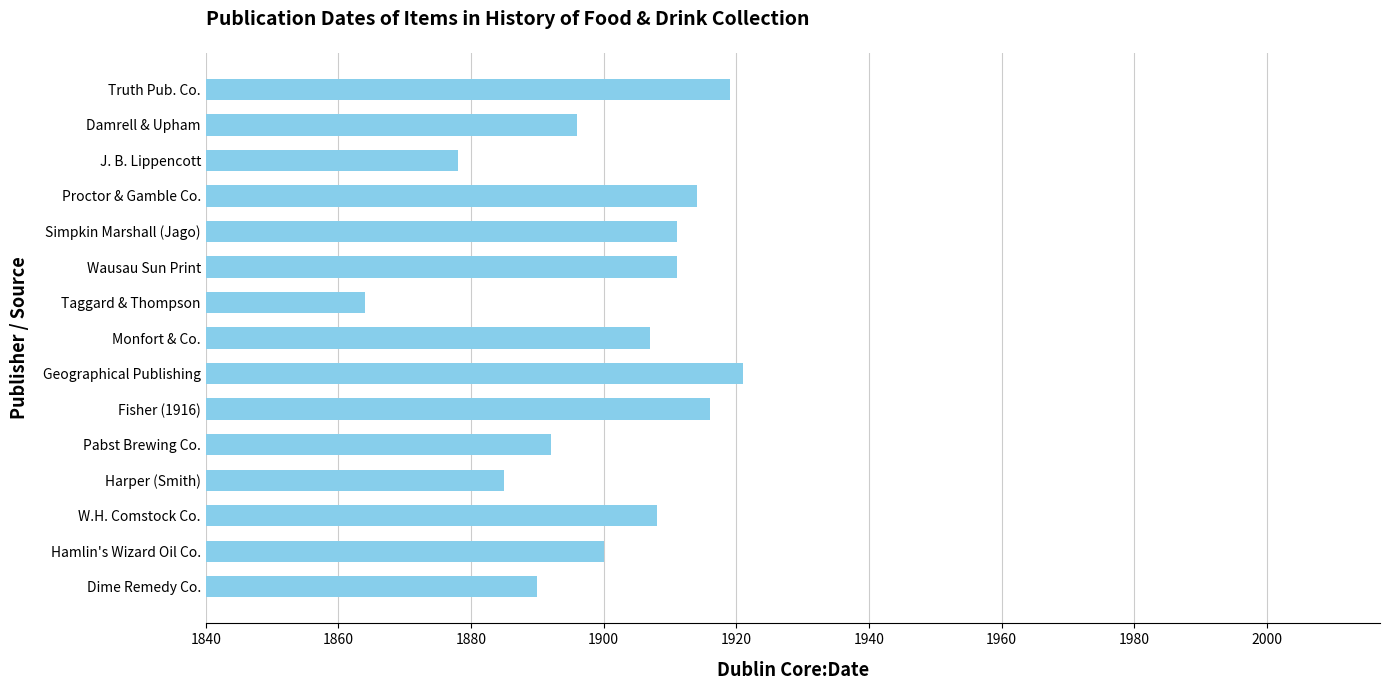

Are the bars grouped side by side (vs. stacked)?

No